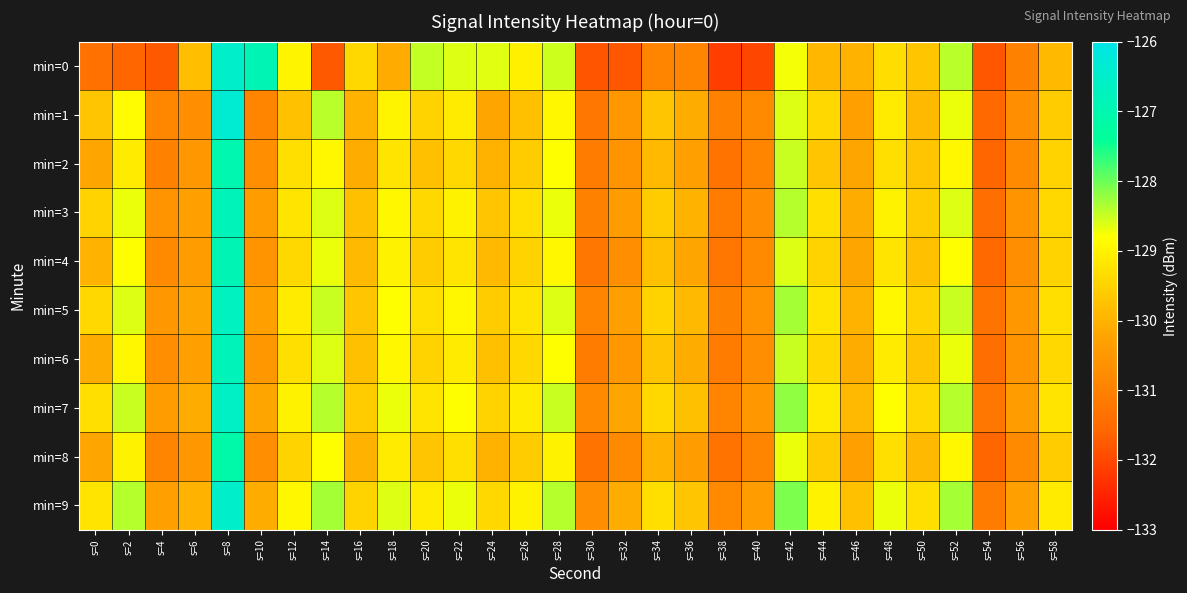

What is the total value across all series at s=40?

-1308.3